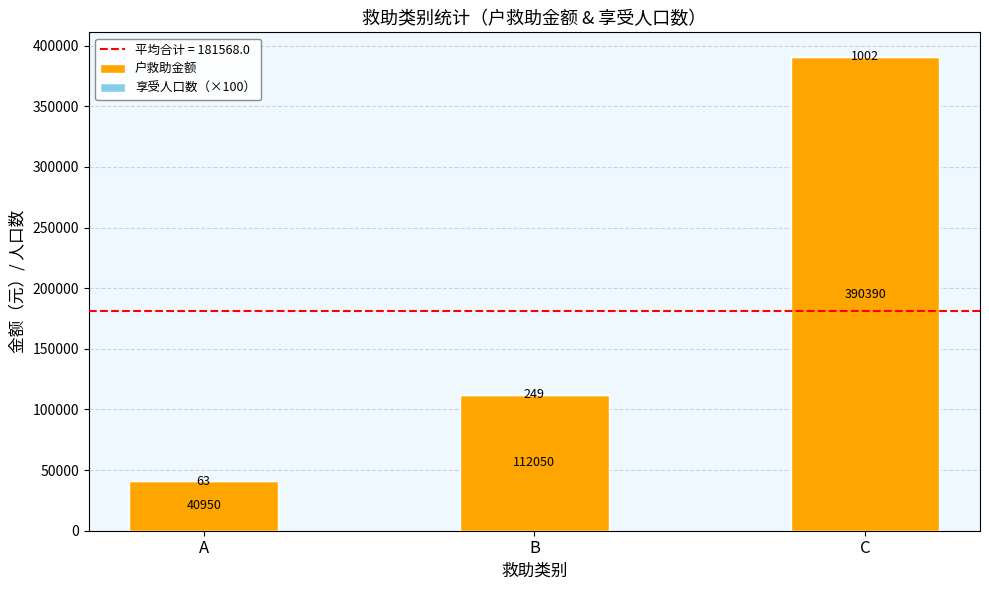

Is it true that 户救助金额 equals 624919 at C?

False